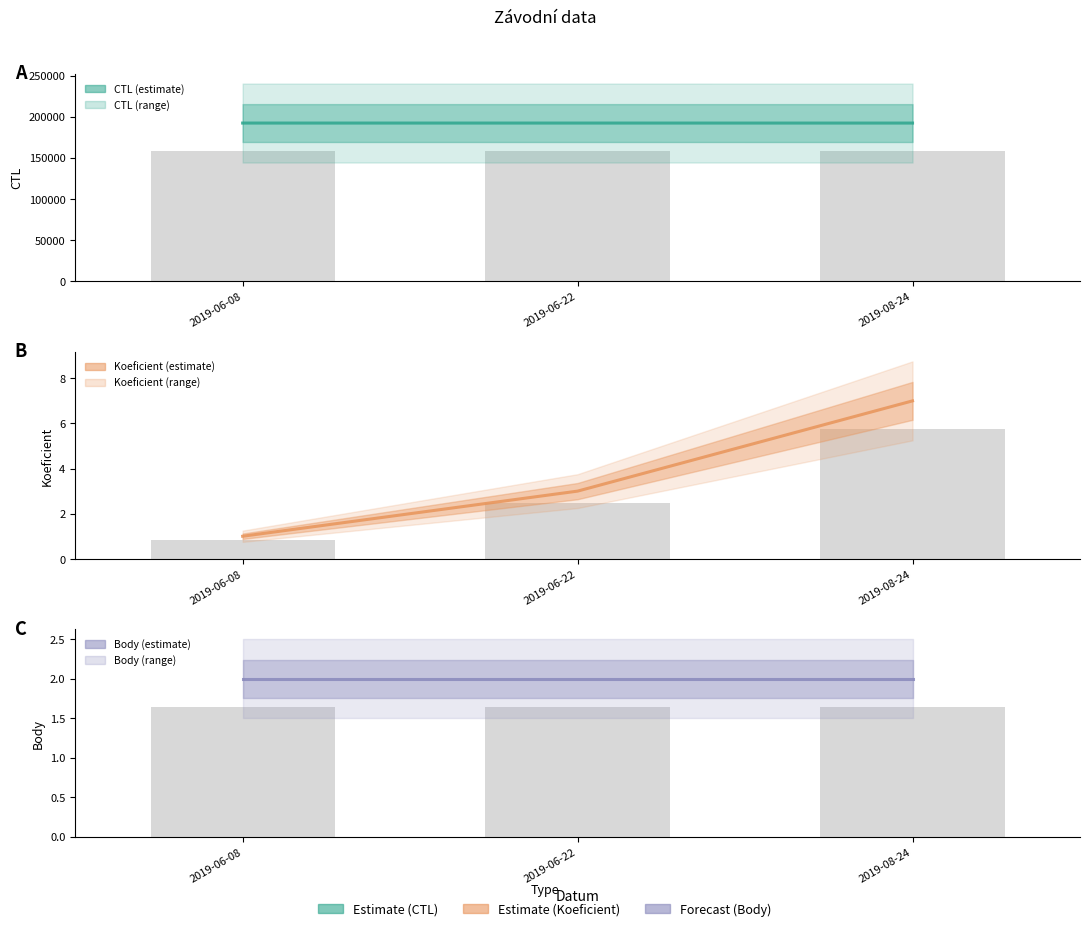

Rank the series at 2019-06-08 from highest to lowest value.

CTL, Body, Koeficient